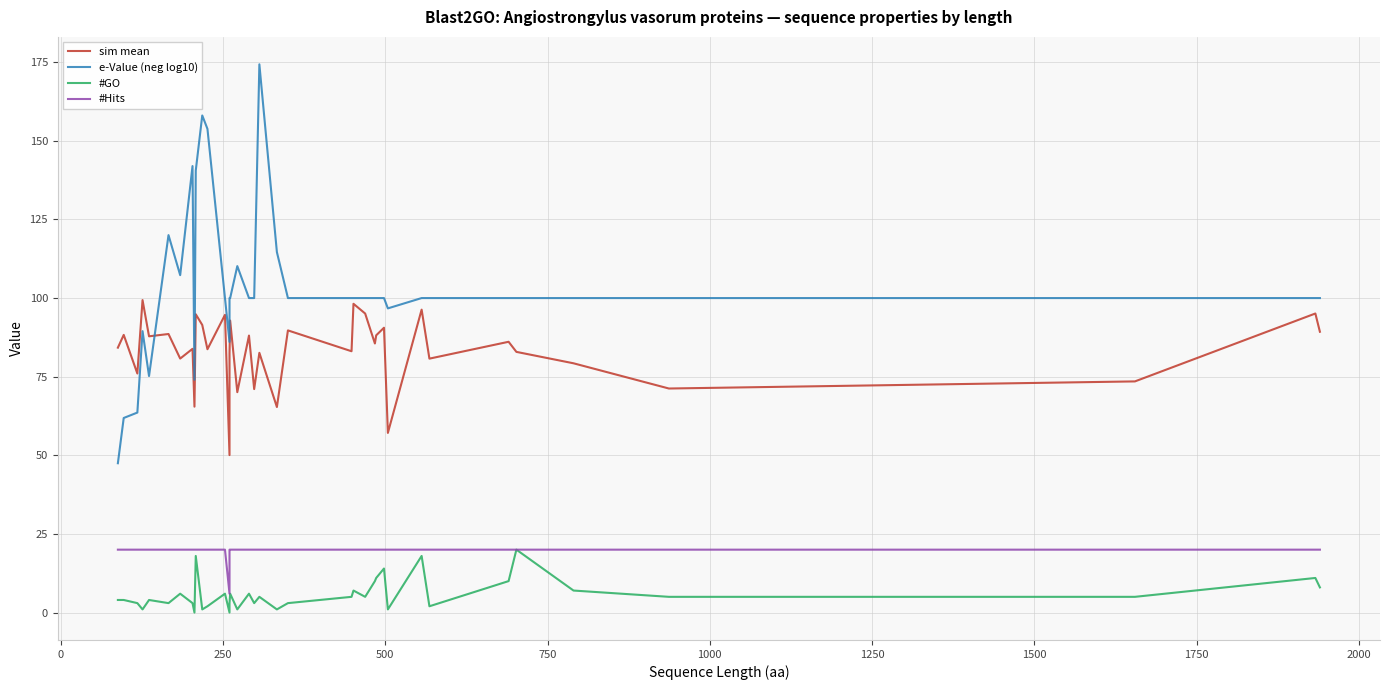

What is the value of the #GO point at the 18th from the left?

6.0